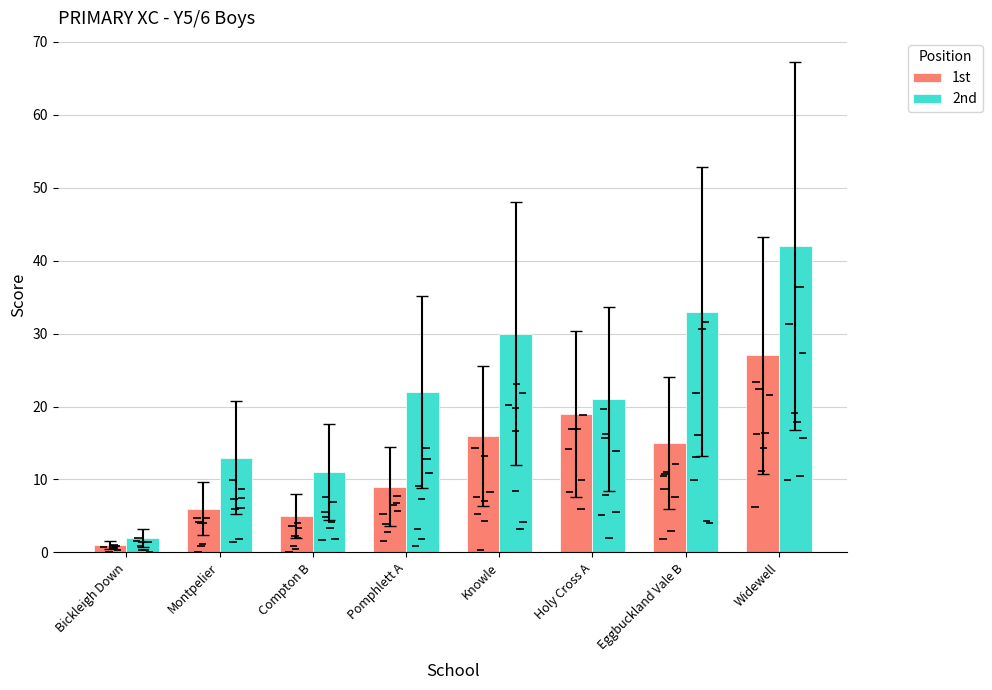

What is the label of the 6th bar from the right?

Compton B